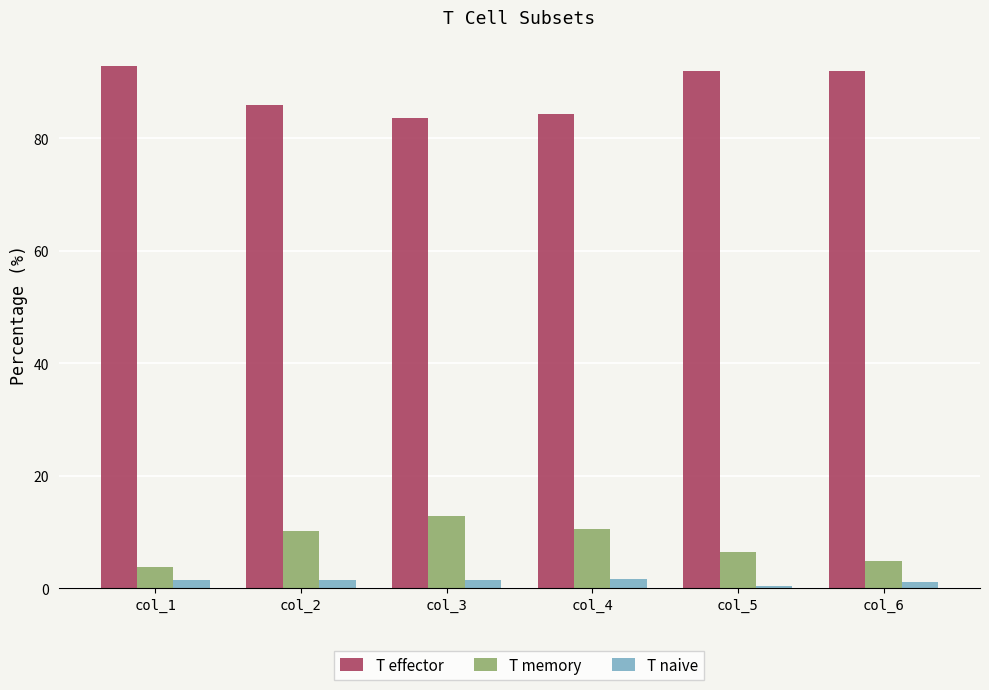

Which series has the largest total across all categories?

T effector